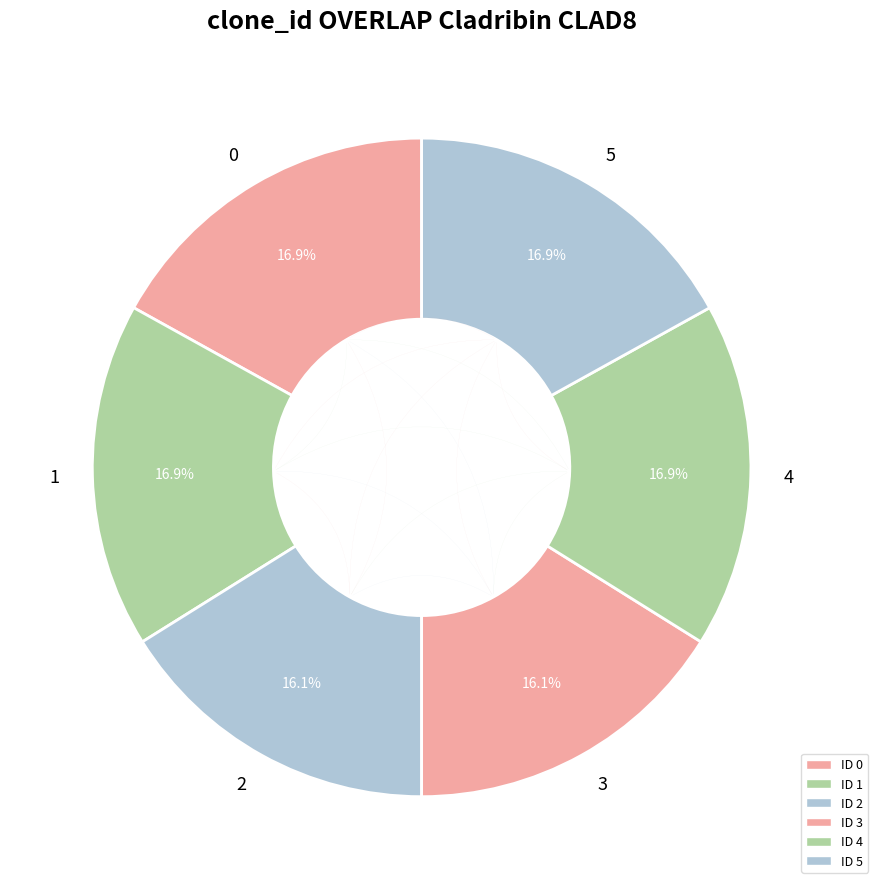

Count the number of slices in the pie.

6